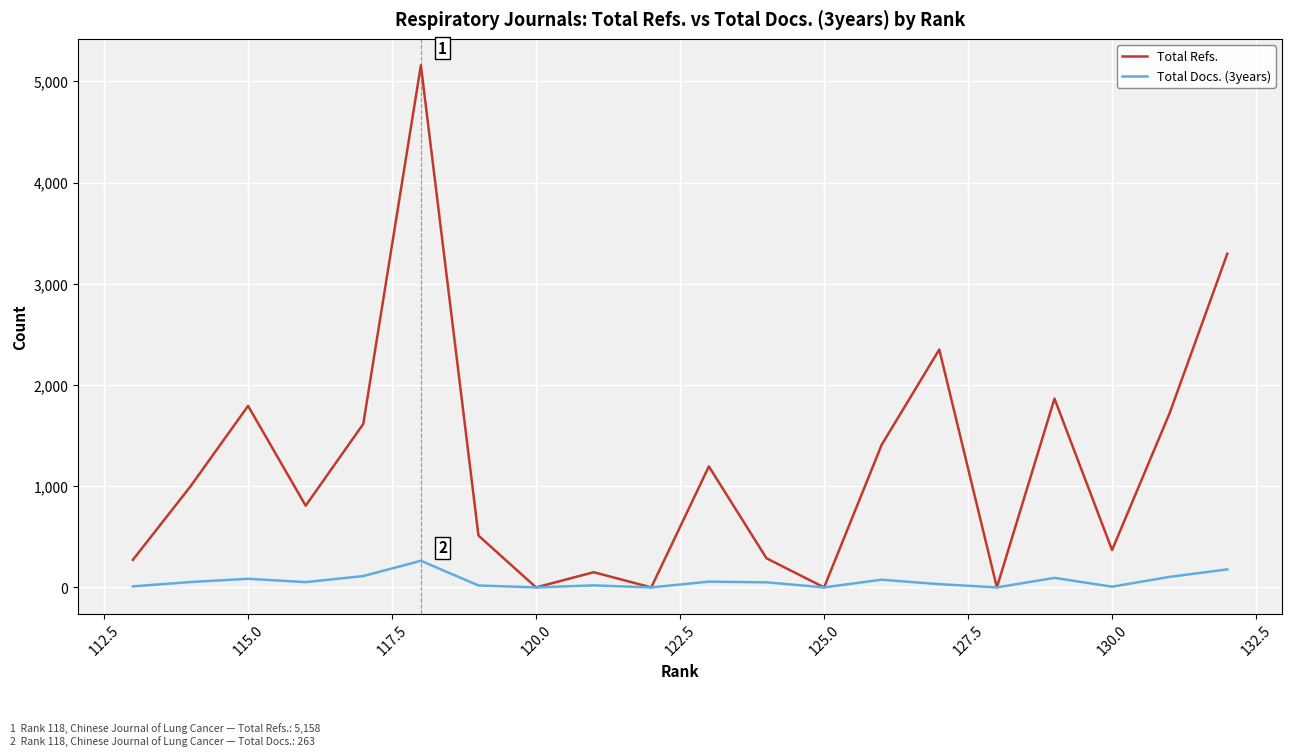

Is it true that Total Refs. equals 1626 at 14?

False